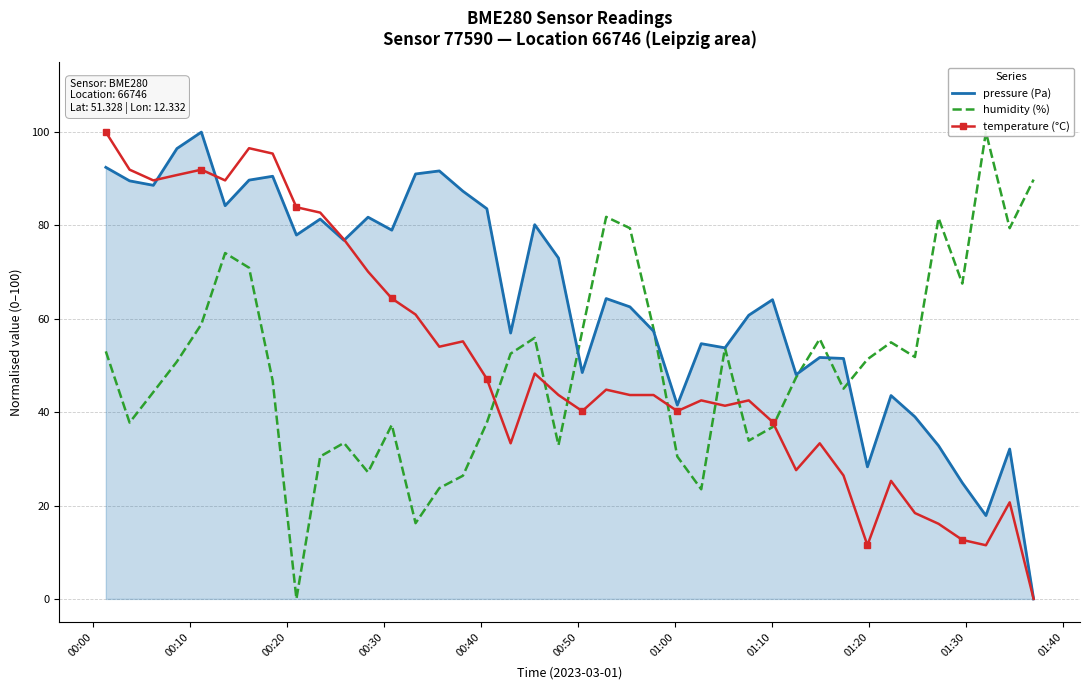

How many categories are shown in the chart?

40